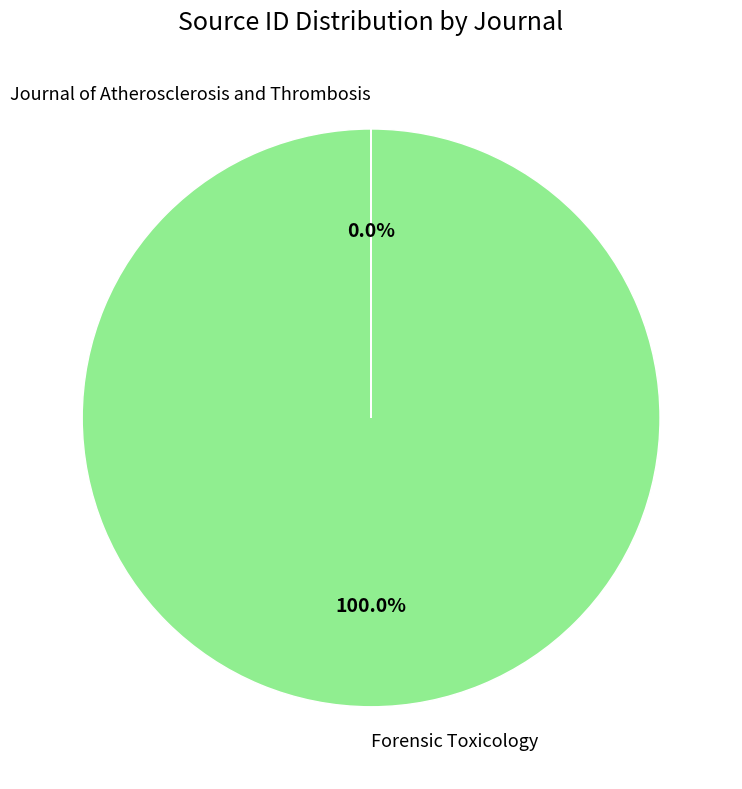

What is the largest slice in the pie chart?

Forensic Toxicology